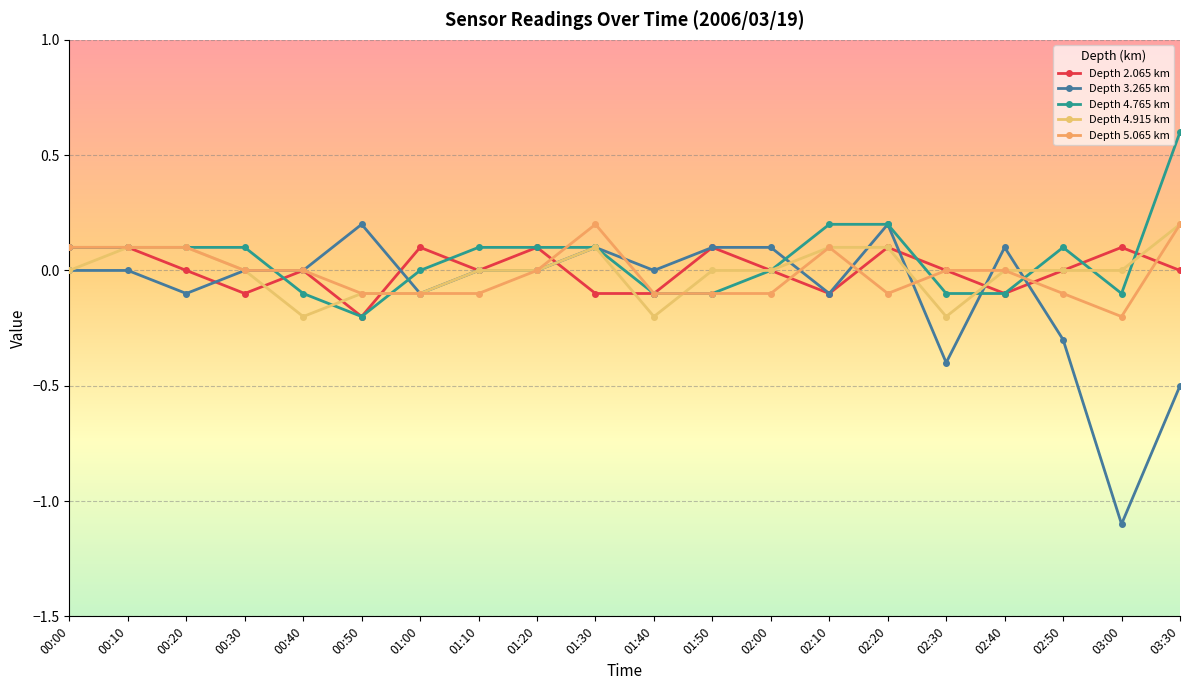

Count the number of categories in the chart.

20